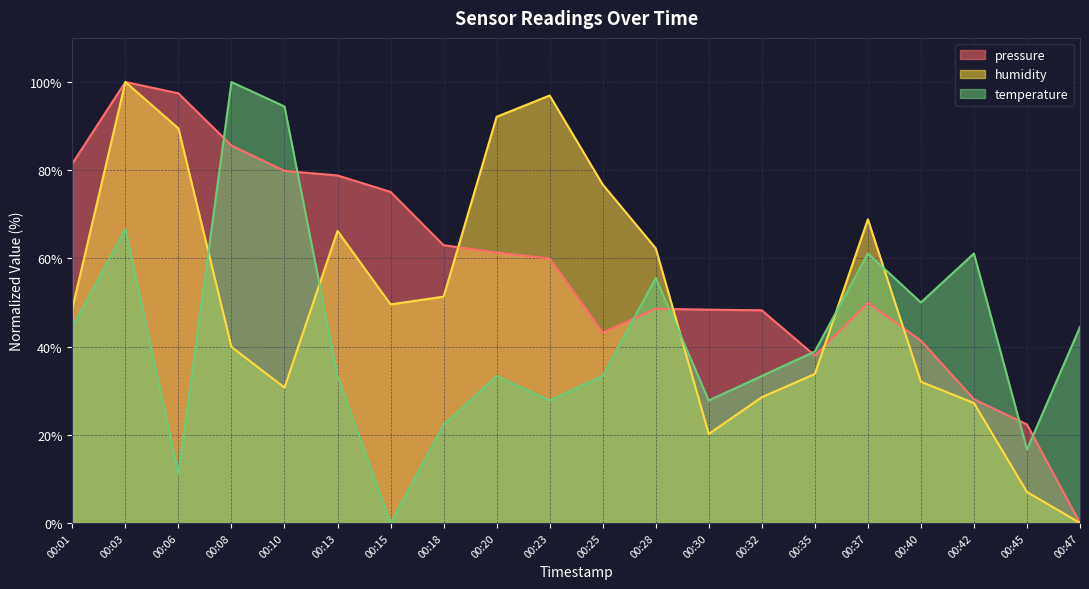

At 00:32, list the series in order from smallest to largest.

humidity, temperature, pressure